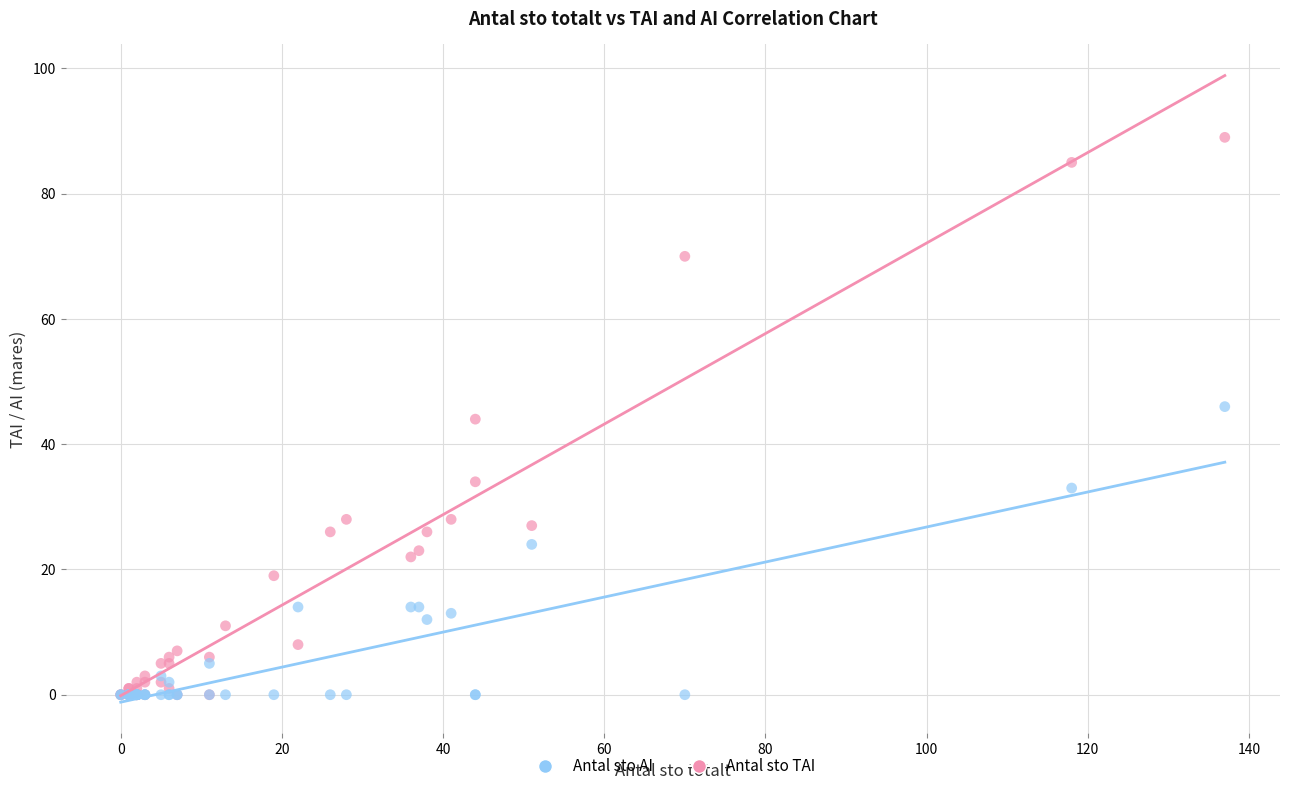

What are all the series names shown in the legend?

Antal sto AI, Antal sto TAI